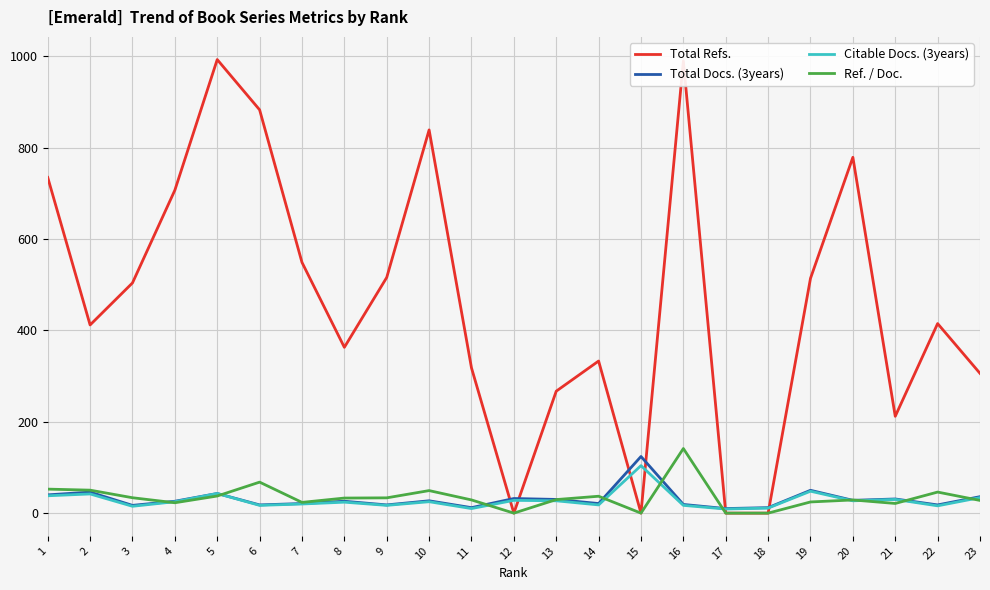

What is the difference between the maximum and second lowest values in the Citable Docs. (3years) series?

94.0